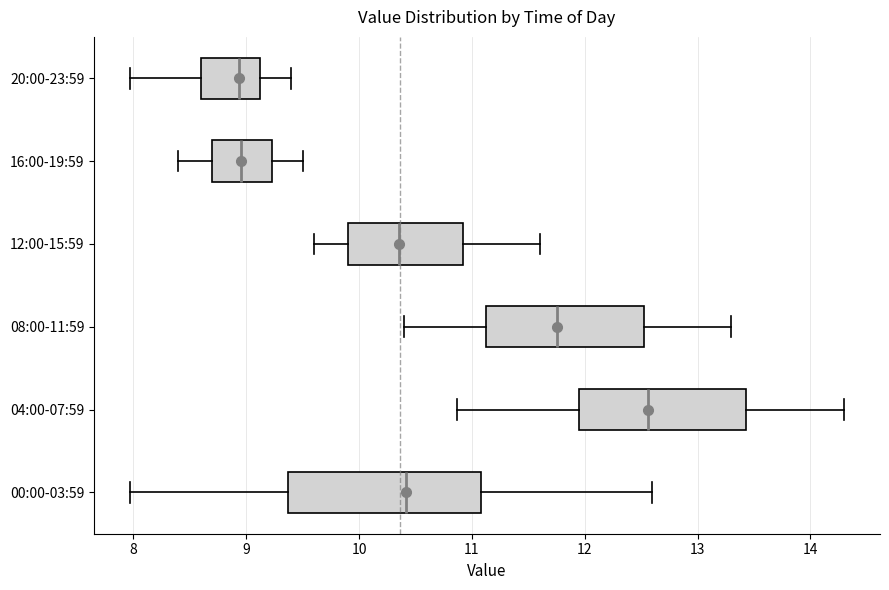

Reading bottom to top, read every box against the x-axis: the position of its median line, the range the box covers, and the ends of its whiskers. The values are not printed on the chart, so give them approximately, as read against the axis.

00:00-03:59: median 10.4, box 9.4 to 11.1, whiskers 8.0 to 12.6
04:00-07:59: median 12.6, box 11.9 to 13.4, whiskers 10.9 to 14.3
08:00-11:59: median 11.8, box 11.1 to 12.5, whiskers 10.4 to 13.3
12:00-15:59: median 10.4, box 9.9 to 10.9, whiskers 9.6 to 11.6
16:00-19:59: median 9.0, box 8.7 to 9.2, whiskers 8.4 to 9.5
20:00-23:59: median 8.9, box 8.6 to 9.1, whiskers 8.0 to 9.4